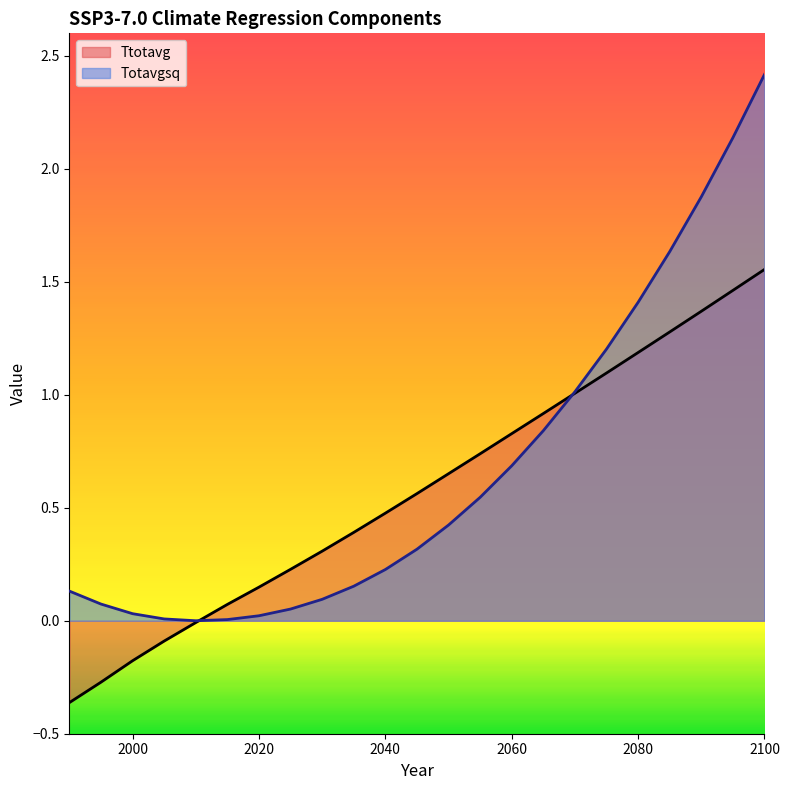

What is the difference between the Totavgsq values at 2050 and 2015?

0.4